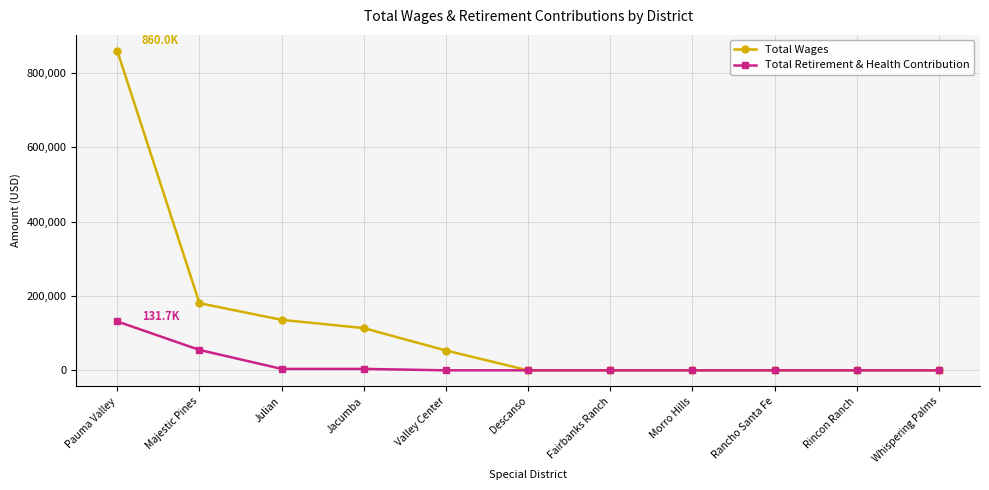

What is the highest value of the Total Wages series?

859957